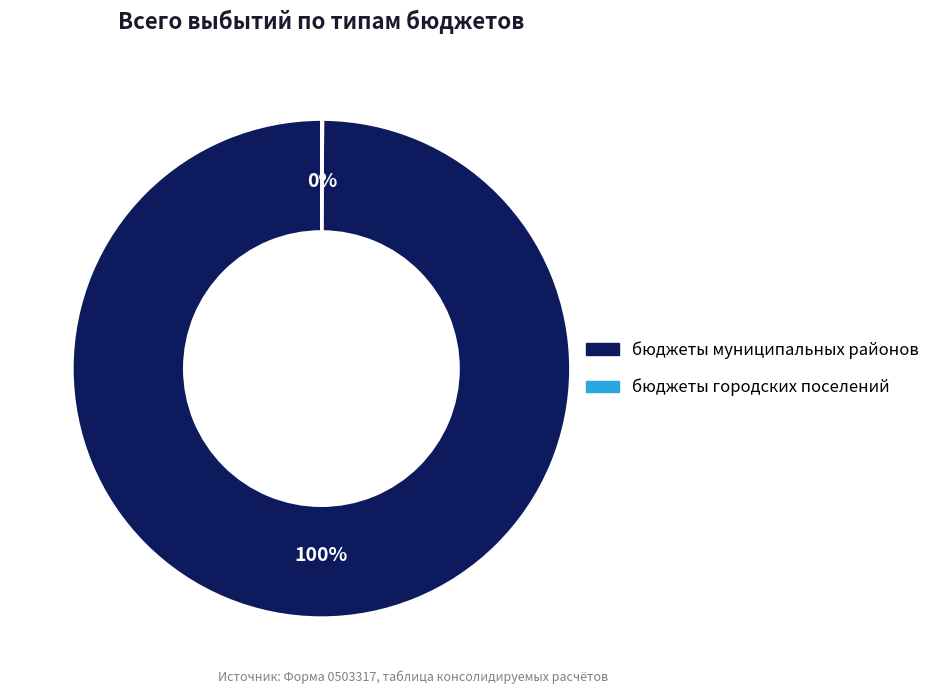

Which category accounts for the majority?

бюджеты муниципальных районов